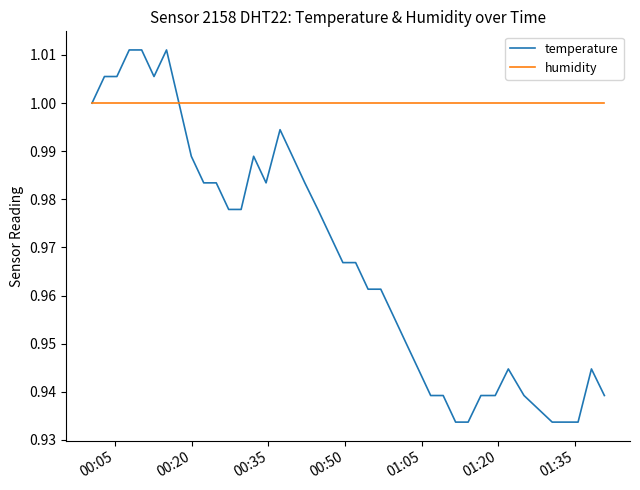

Which series has the widest spread of values?

temperature